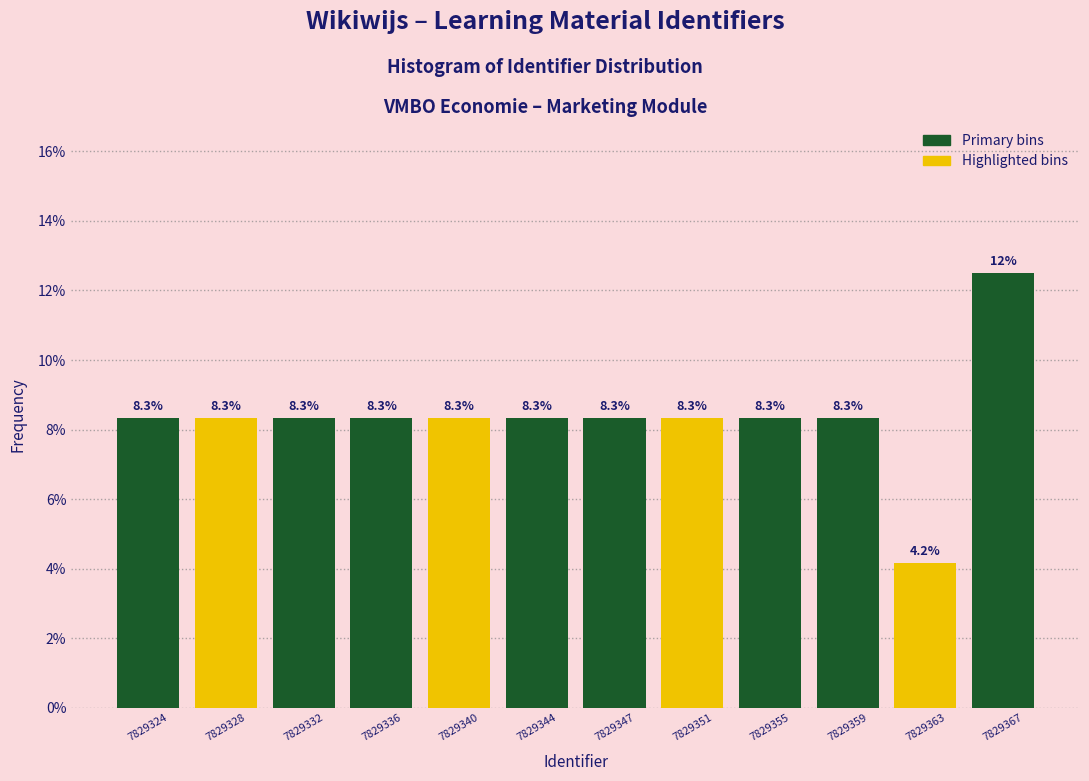

Reading right to left, transcribe all the data shown in this chart.

12.5	4.2	8.3	8.3	8.3	8.3	8.3	8.3	8.3	8.3	8.3	8.3